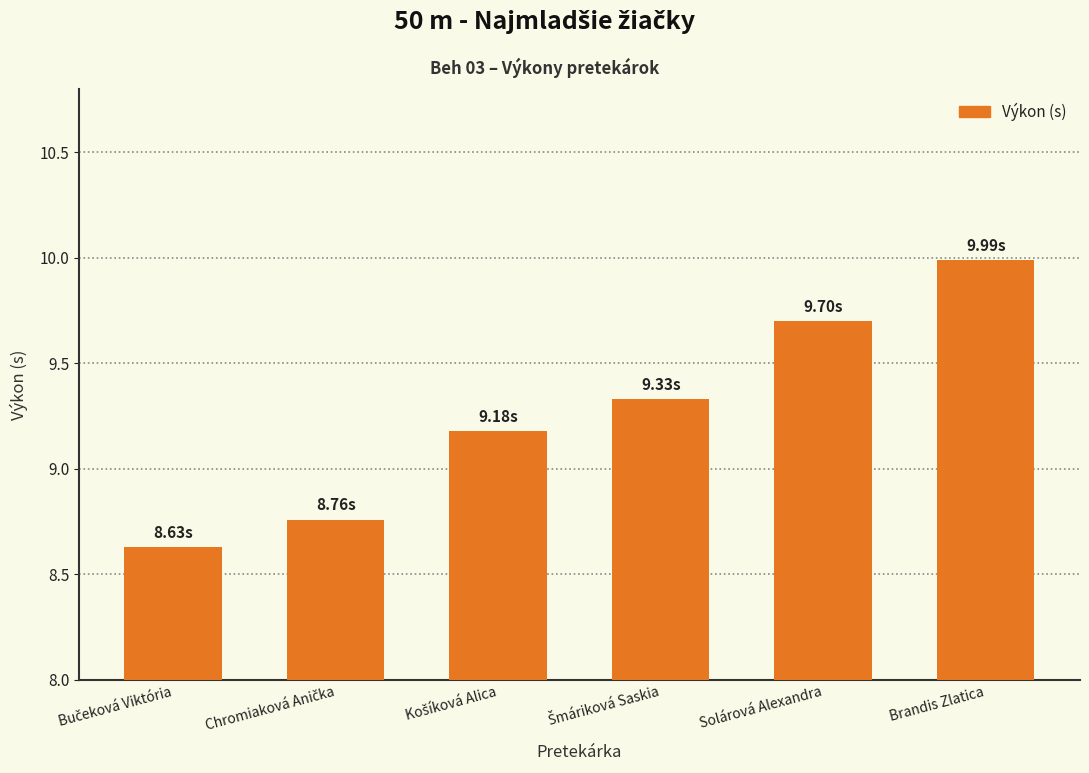

What is the difference between the second highest and second lowest values?

0.9